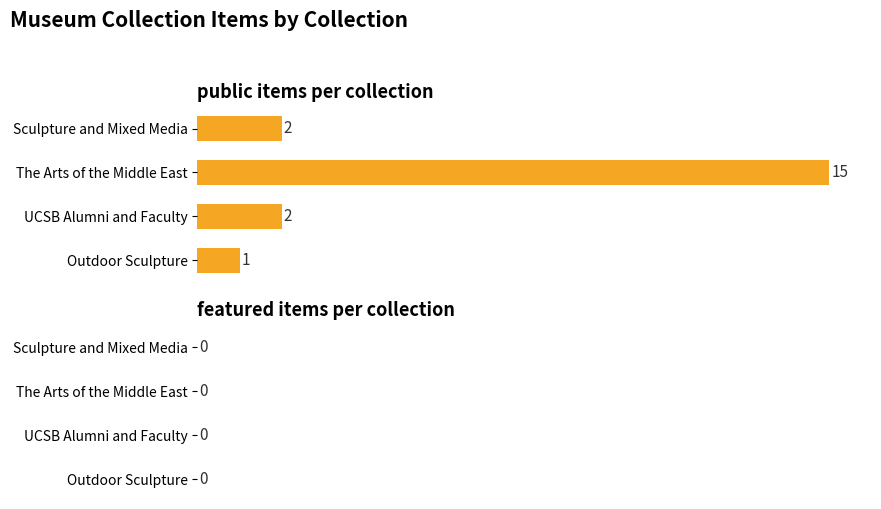

Which category has the lowest value across all series?

Outdoor Sculpture